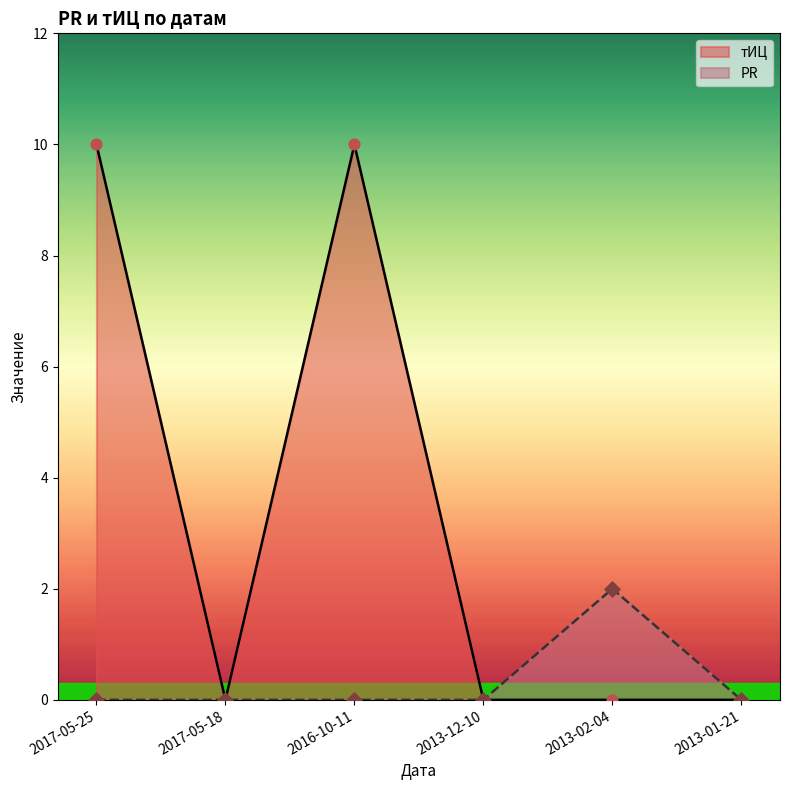

Which series has the widest spread of Y values?

тИЦ